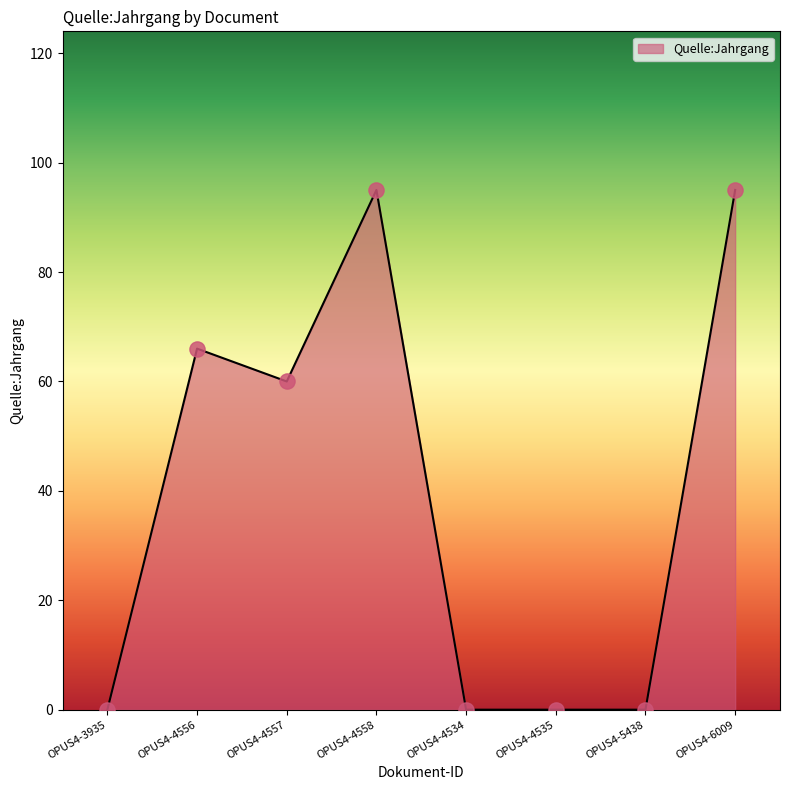

What is the change in value from OPUS4-4556 to OPUS4-4558?

+29